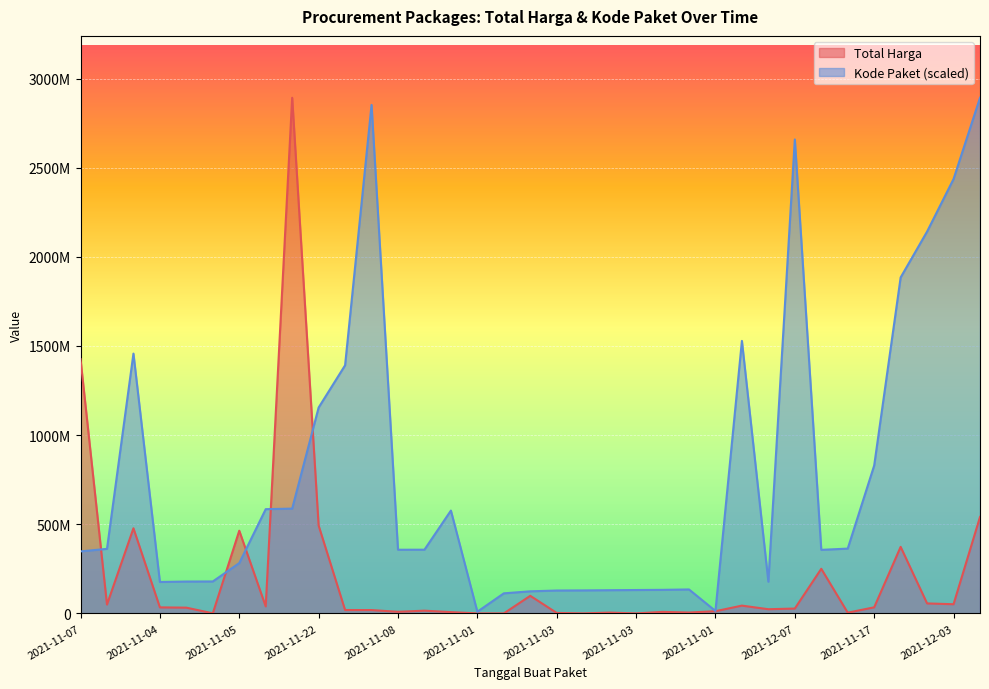

What is the difference between the Total Harga values at 2021-11-03 and 2021-11-03?

98590570.0